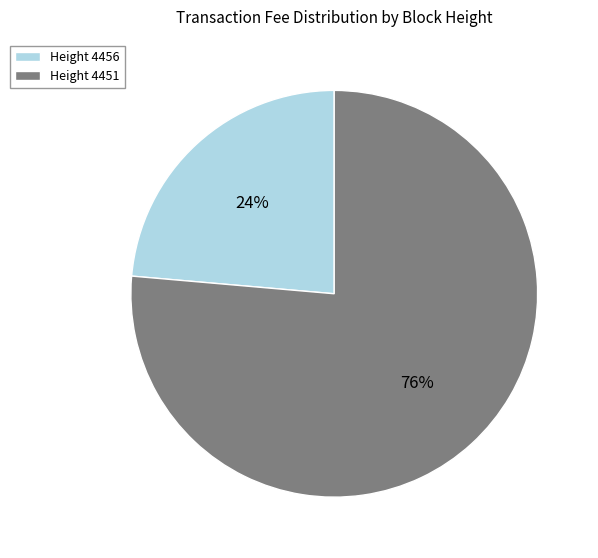

How many slices are in this pie chart?

2